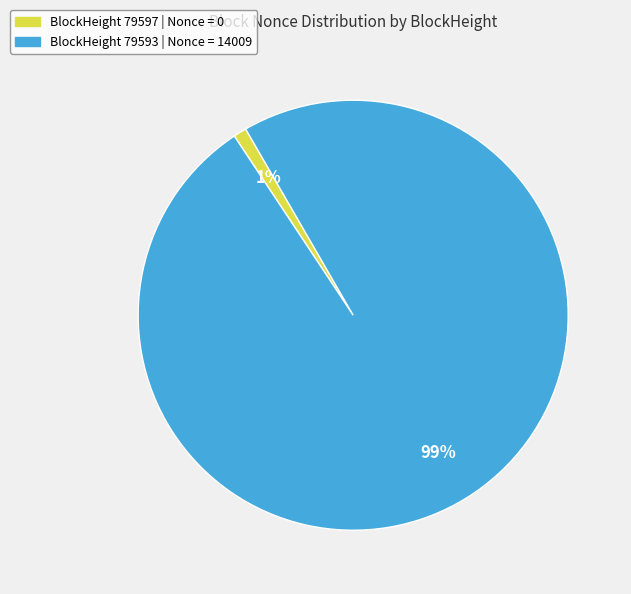

To the nearest percent, what is the difference between the largest and smallest slice percentages?

98%